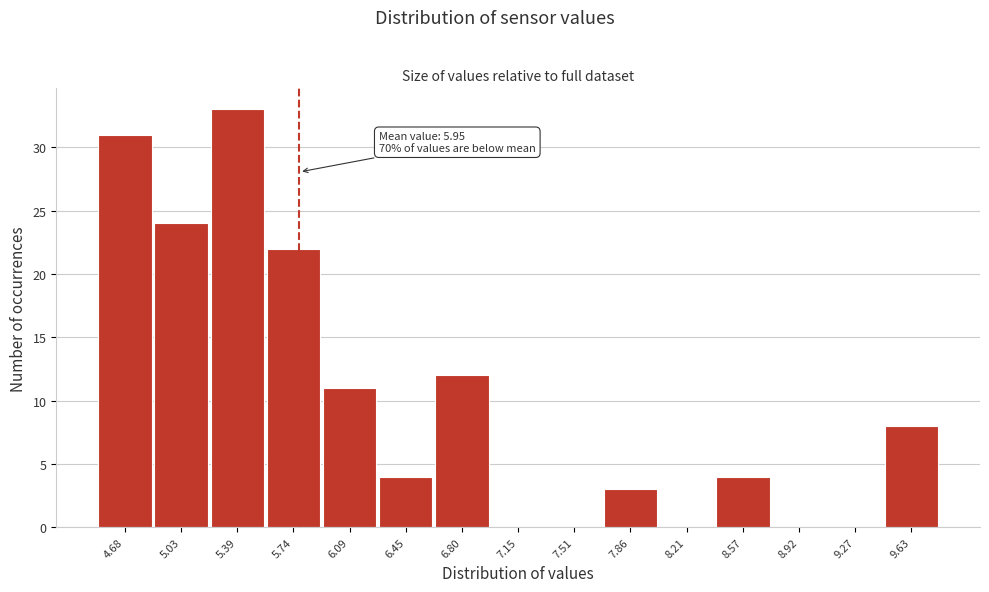

Reading left to right, extract all data points from this chart.

4.68=31	5.03=24	5.39=33	5.74=22	6.09=11	6.45=4	6.80=12	7.15=0	7.51=0	7.86=3	8.21=0	8.57=4	8.92=0	9.27=0	9.63=8